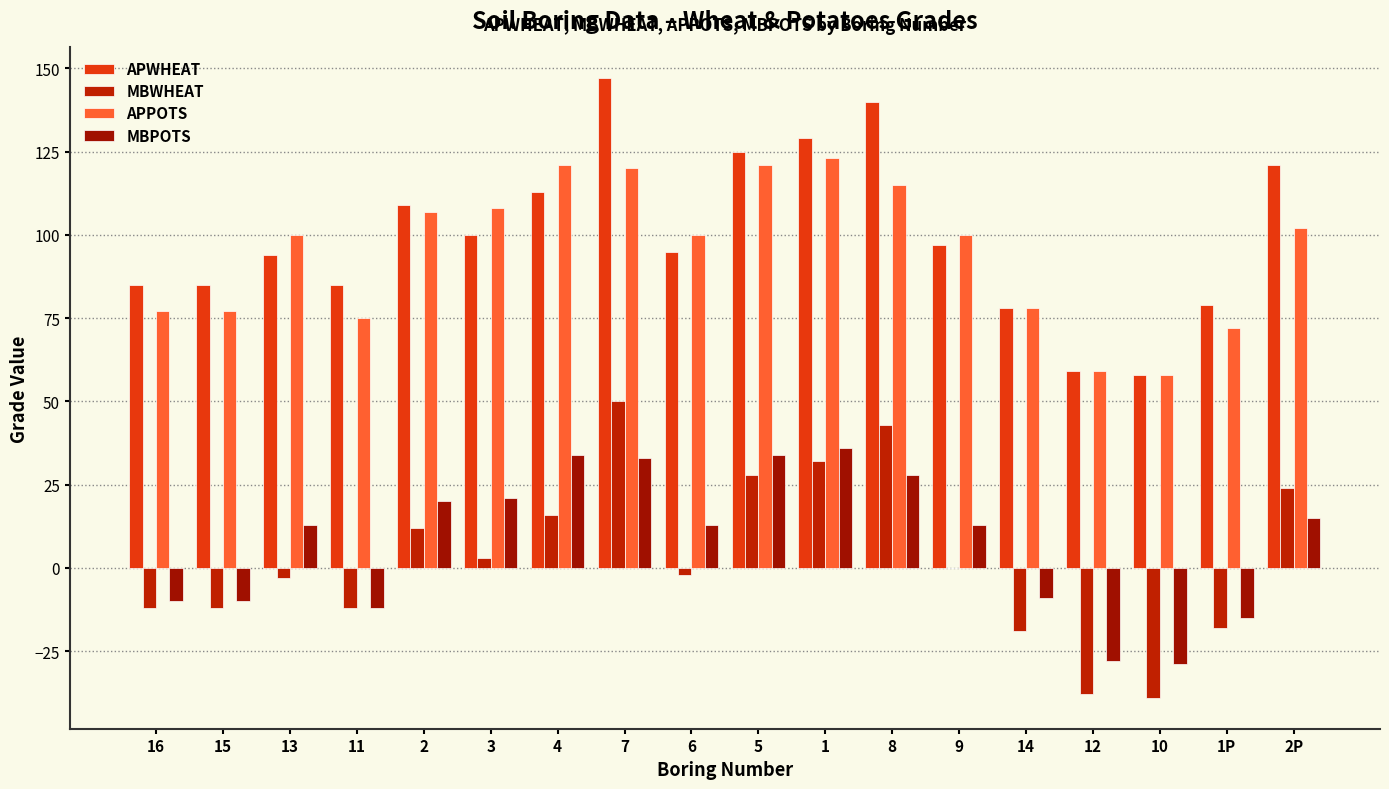

What is the difference between the APWHEAT values at 8 and 14?

62